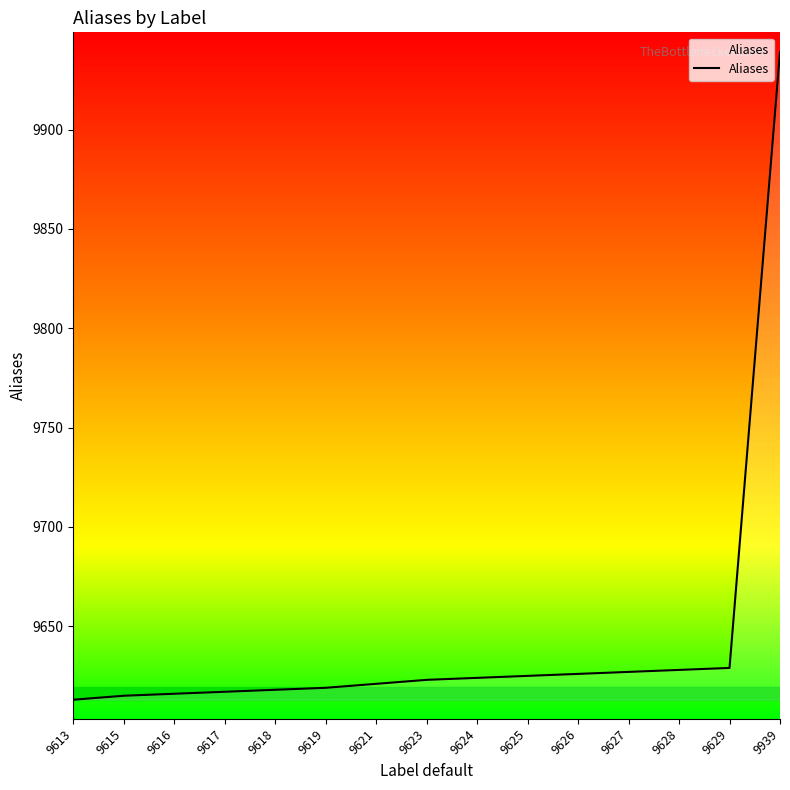

Approximately how many times larger is the value at 9624 compared to 9628?

1.0